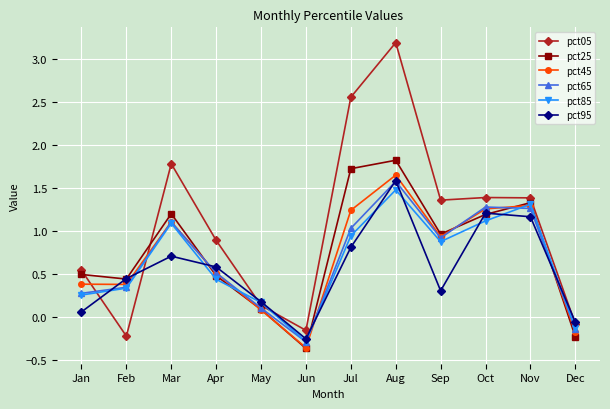

At which label does pct05 reach its minimum?

Feb